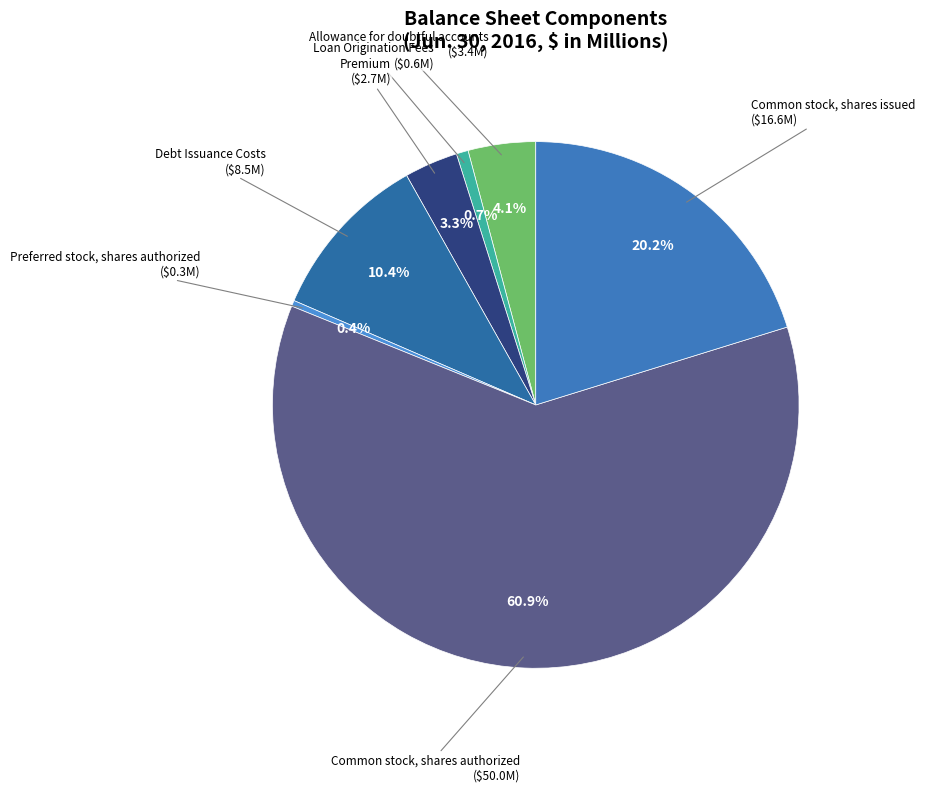

To the nearest percent, what is the average slice percentage?

14%